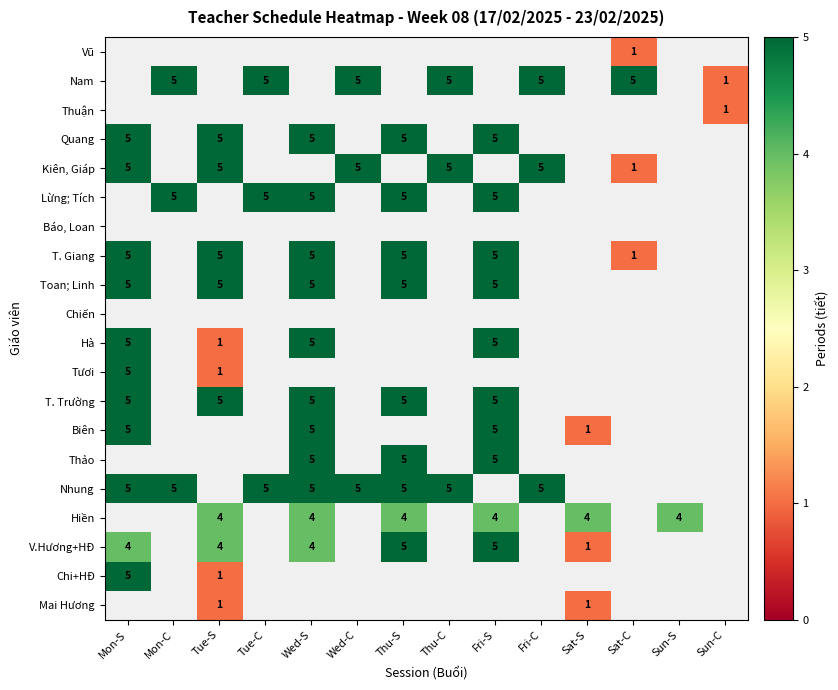

The Quang series shows 8 at Fri-S. True or false?

False